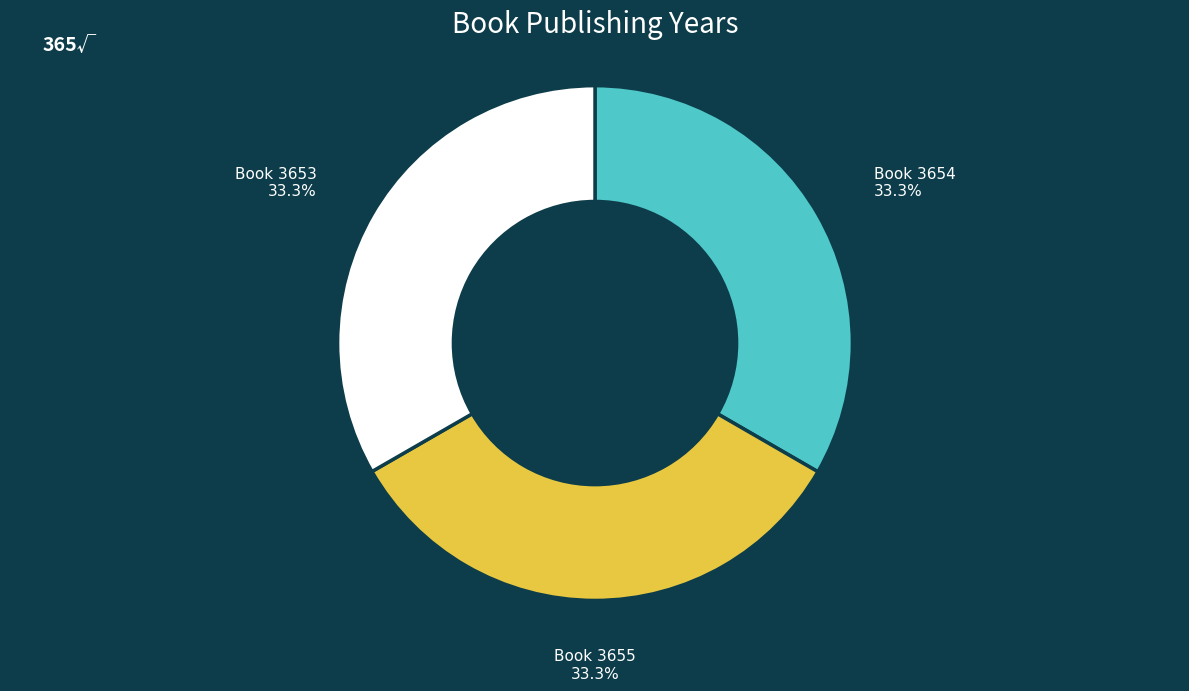

Is there any slice that represents more than half of the pie?

No